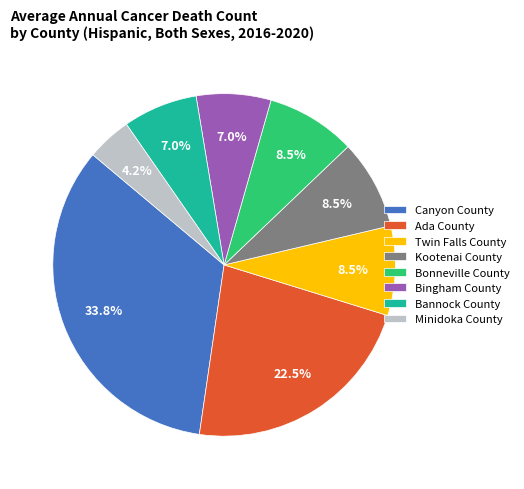

Which slice is the largest?

Canyon County